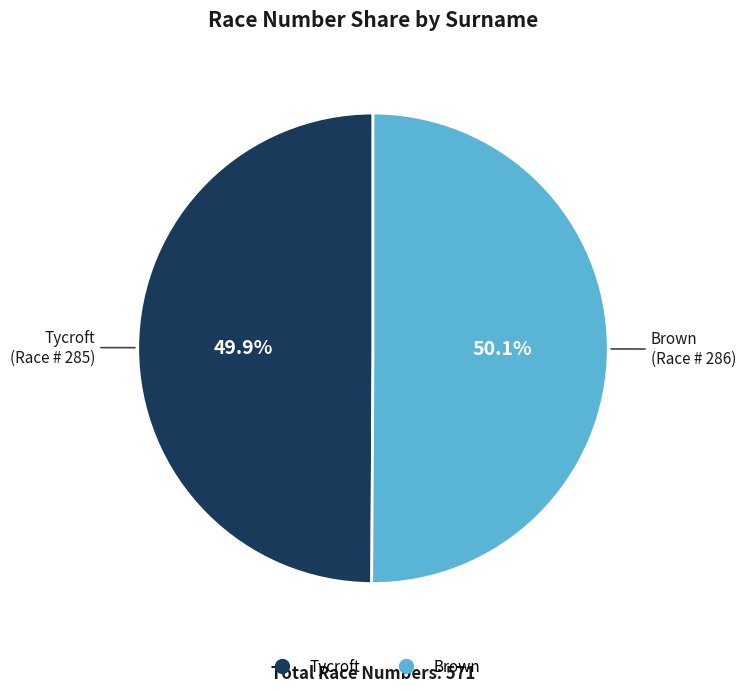

Combined, what portion of the pie is Brown and Tycroft?

100.0%